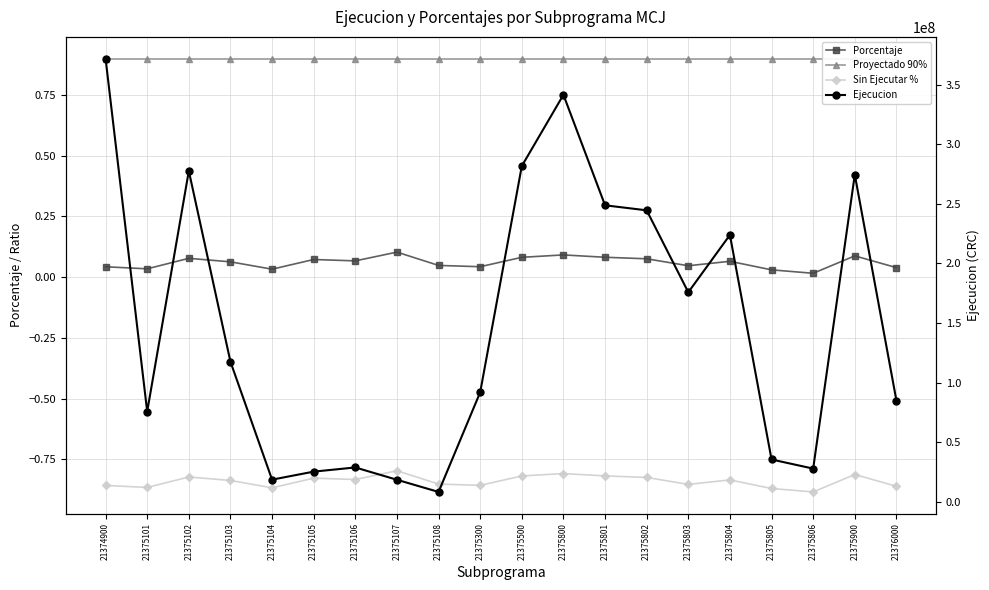

How many lines are shown in the chart?

4